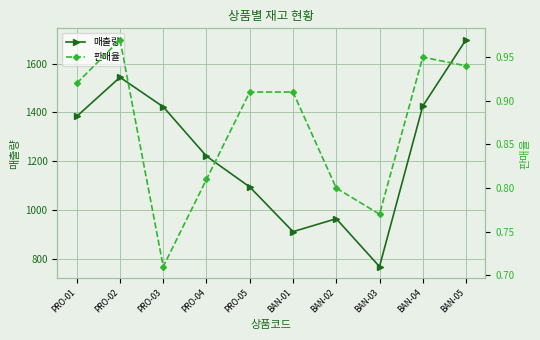

How many values in the 매출량 series exceed 1384?

4